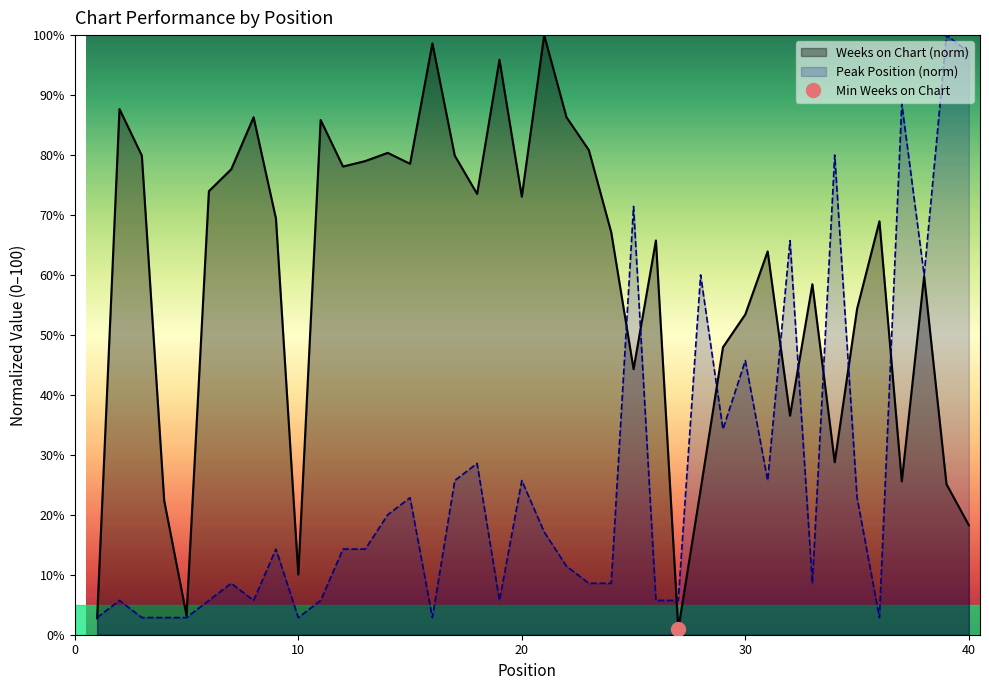

The Peak Position series shows 9.2 at 11. True or false?

False